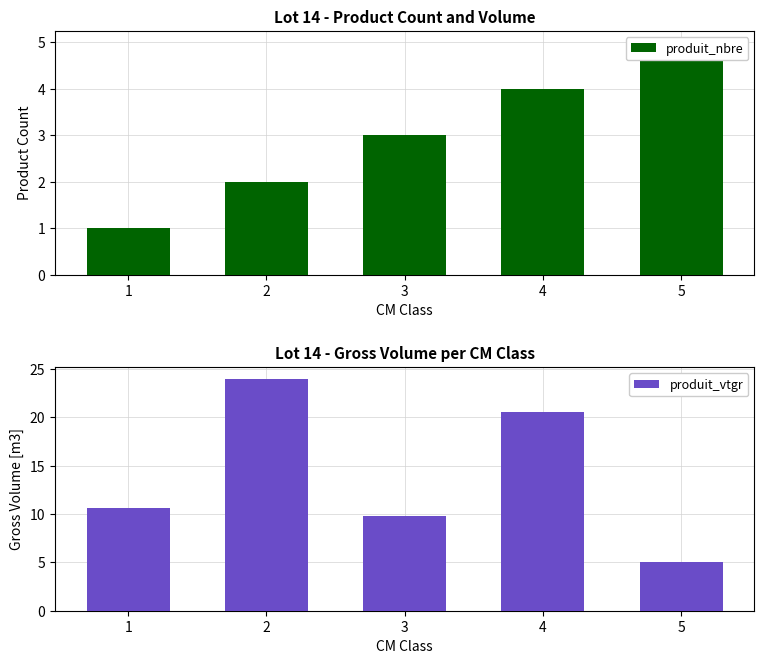

At how many categories does at least one series exceed 22?

1